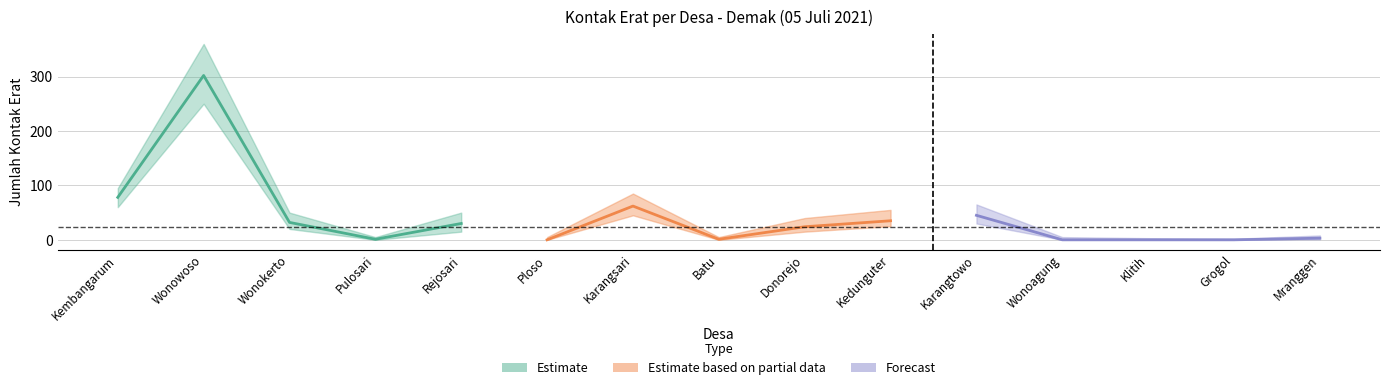

What is the highest value of the Kontak Erat Lower series?

250